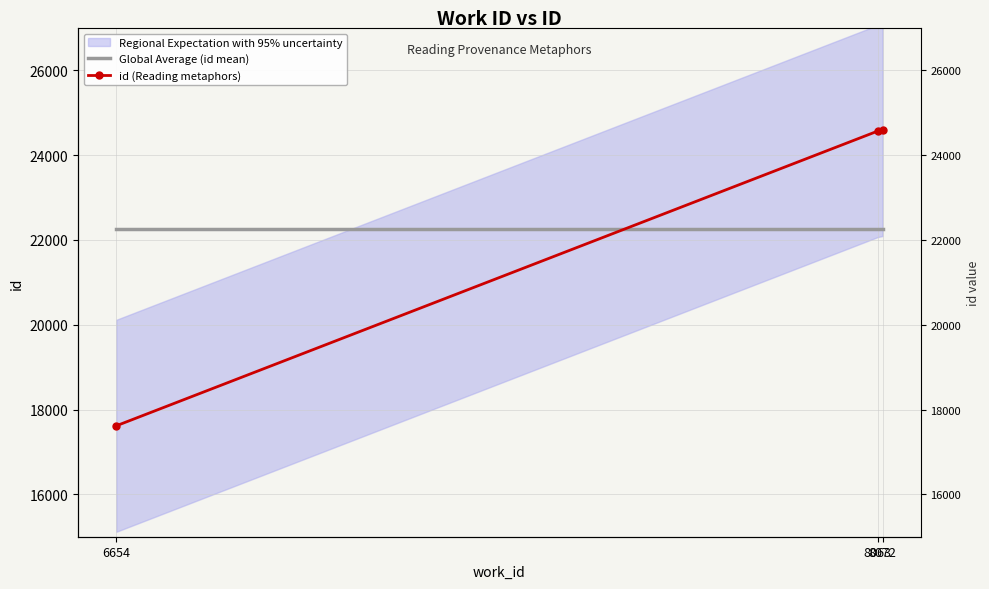

What is the total value across all series at 8063?

46827.3